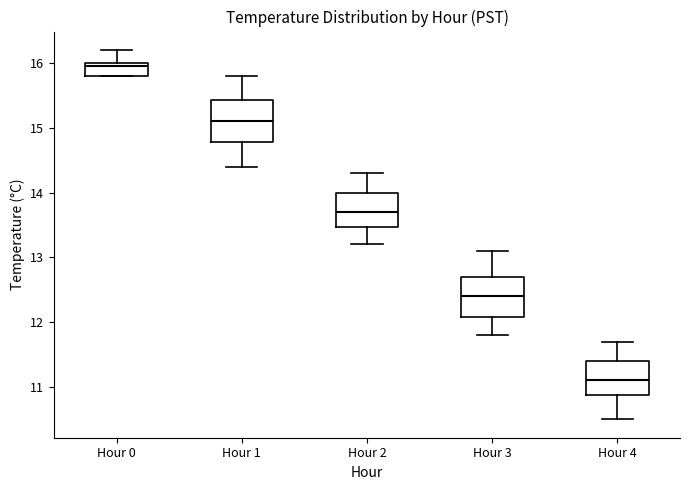

Where is the upper edge of the box for Hour 4 on the y-axis? The values are not printed on the chart, so give them approximately, as read against the axis.

11.4